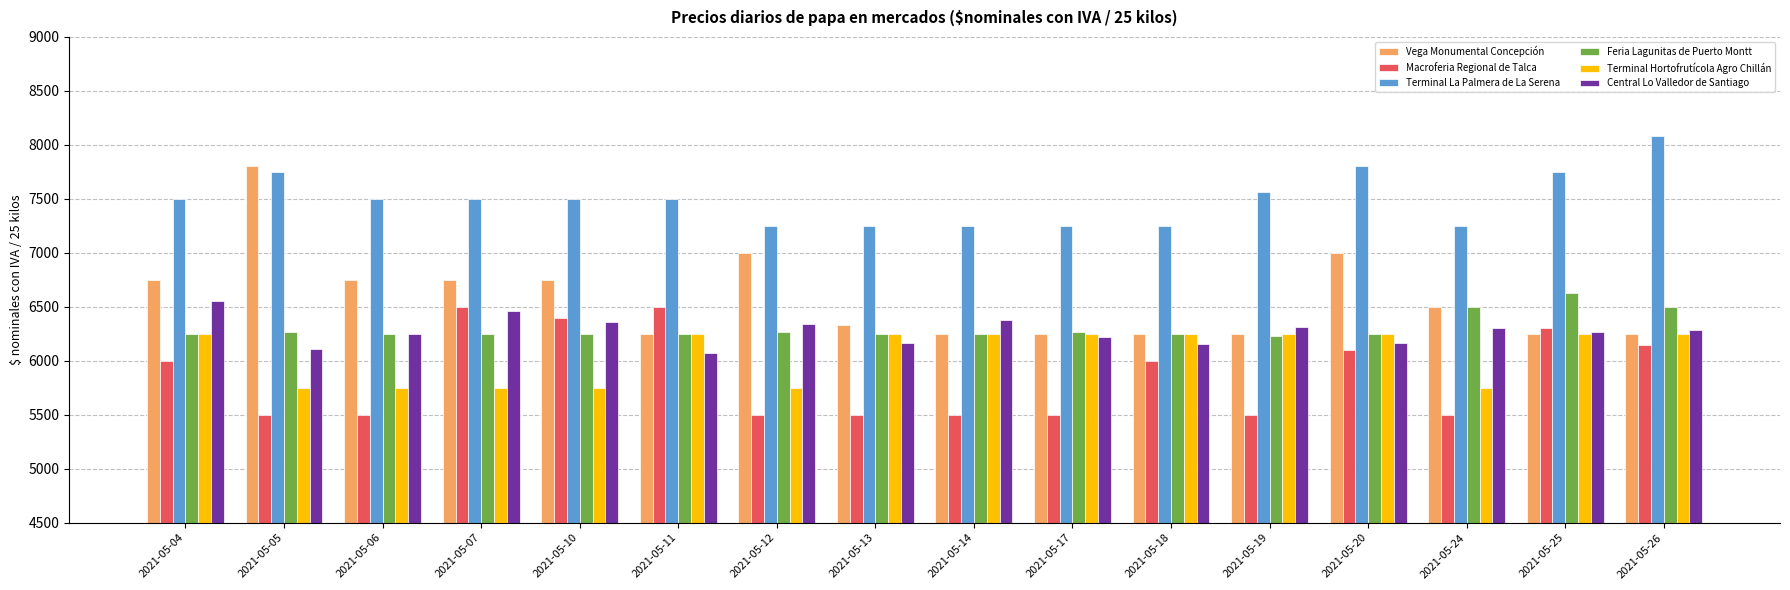

True or false: Central Lo Valledor de Santiago has a value of 2279 at 2021-05-12.

False